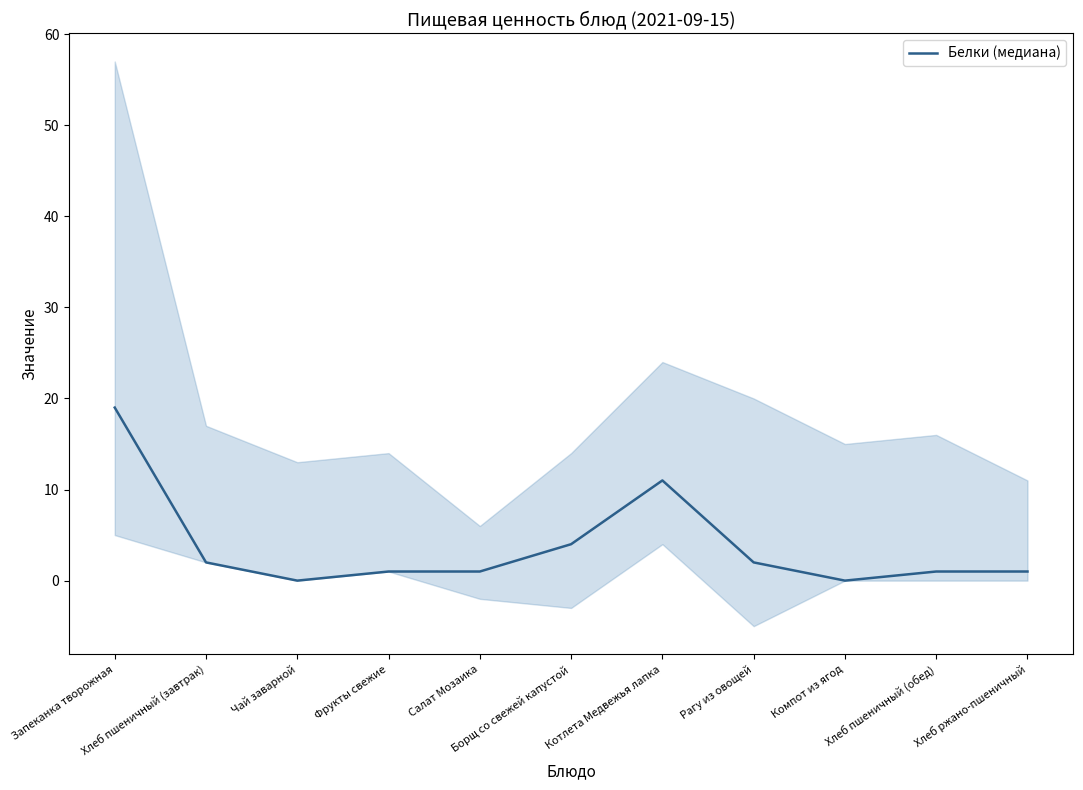

The value at Хлеб пшеничный (обед) is 2. True or false?

False